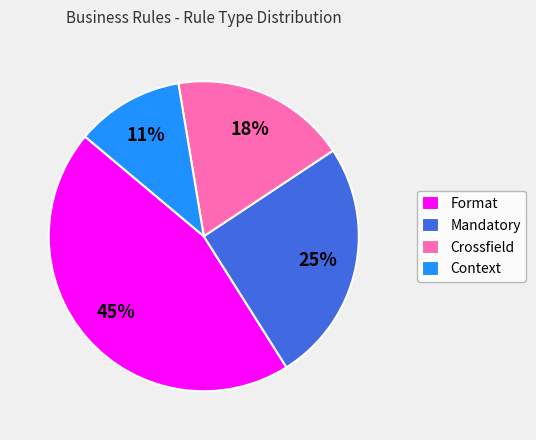

Count the number of slices in the pie.

4